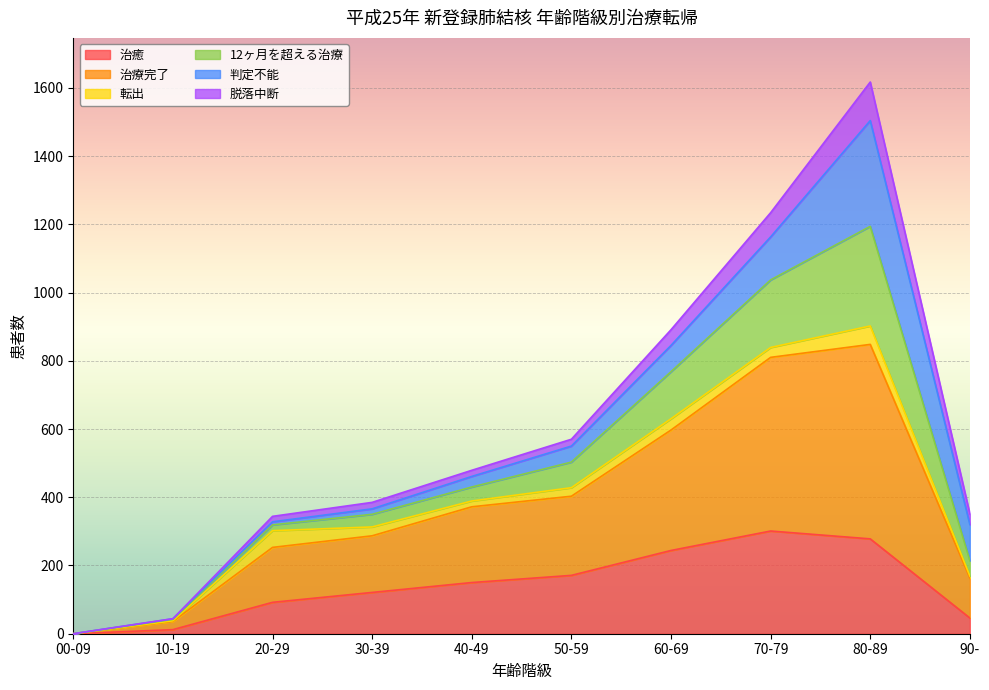

The value of 治癒 at 20-29 is 92. True or false?

True